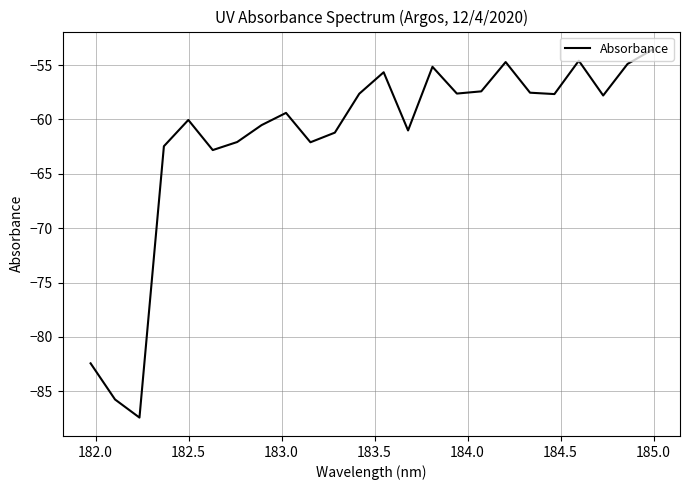

What is the minimum value shown in the chart?

-87.4